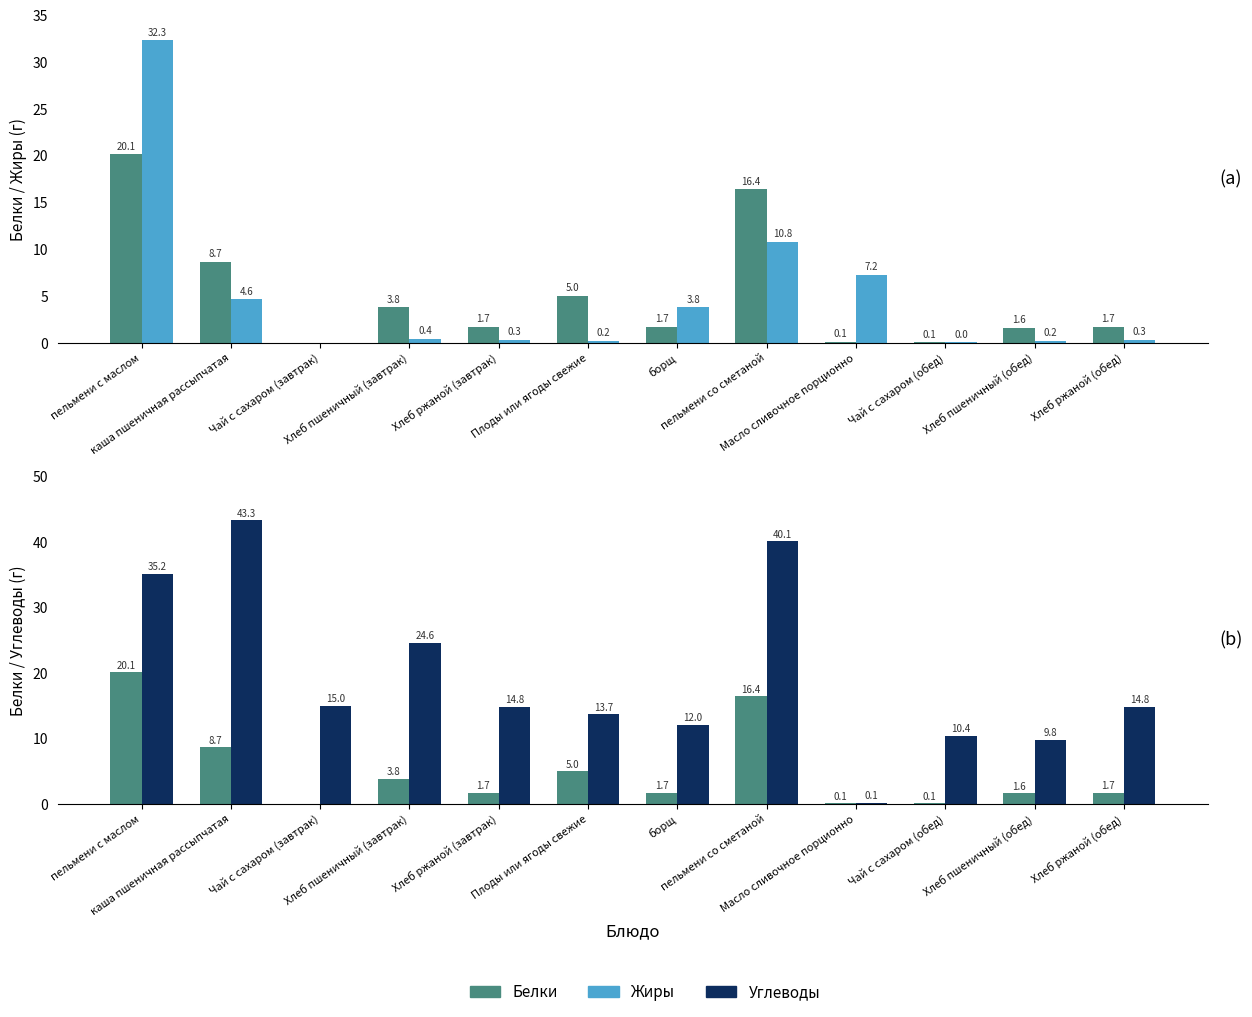

The value of Белки at Хлеб ржаной (обед) is 0.4. True or false?

False